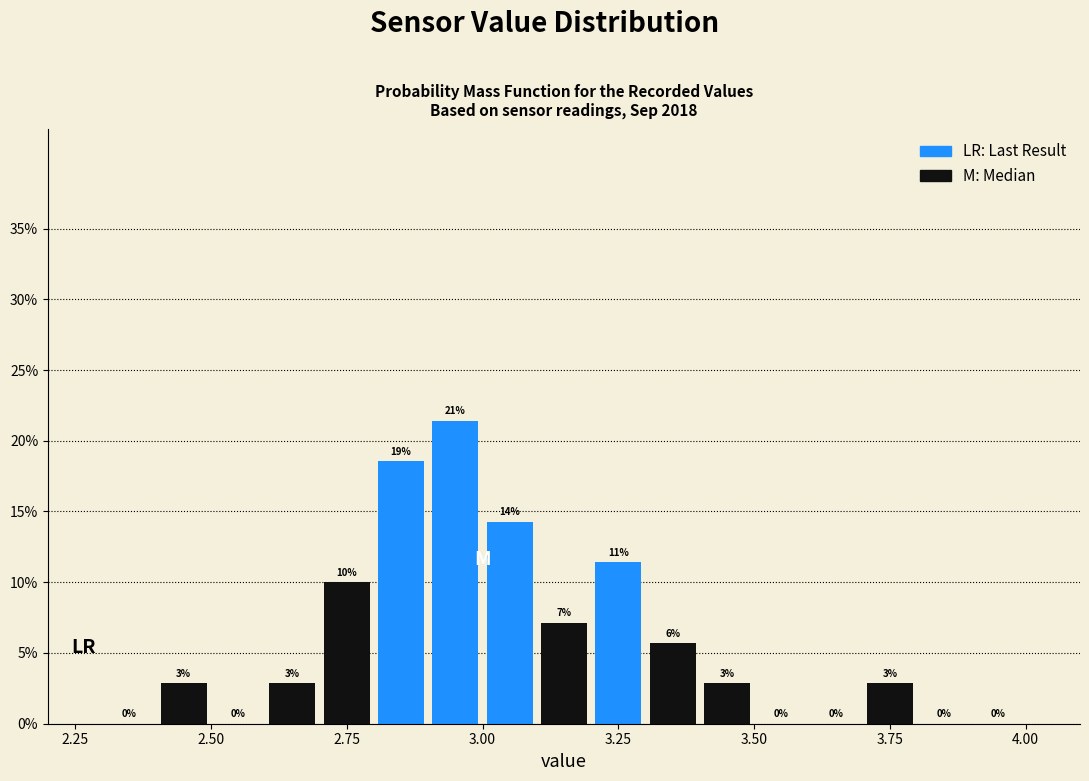

Read against the x-axis, roughly where is the centre of the tallest bar?

2.95